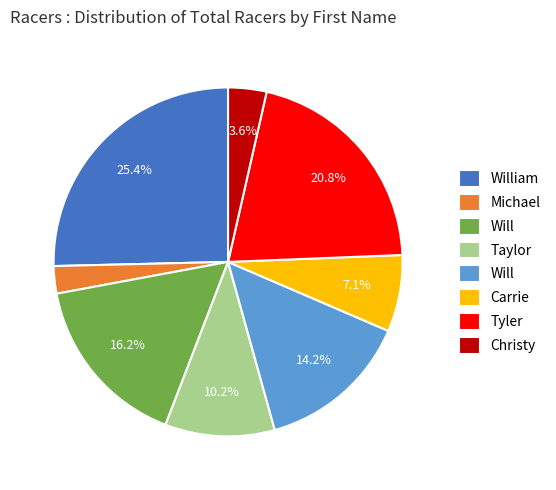

To the nearest percent, what is the difference between the largest and smallest slice percentages?

23%